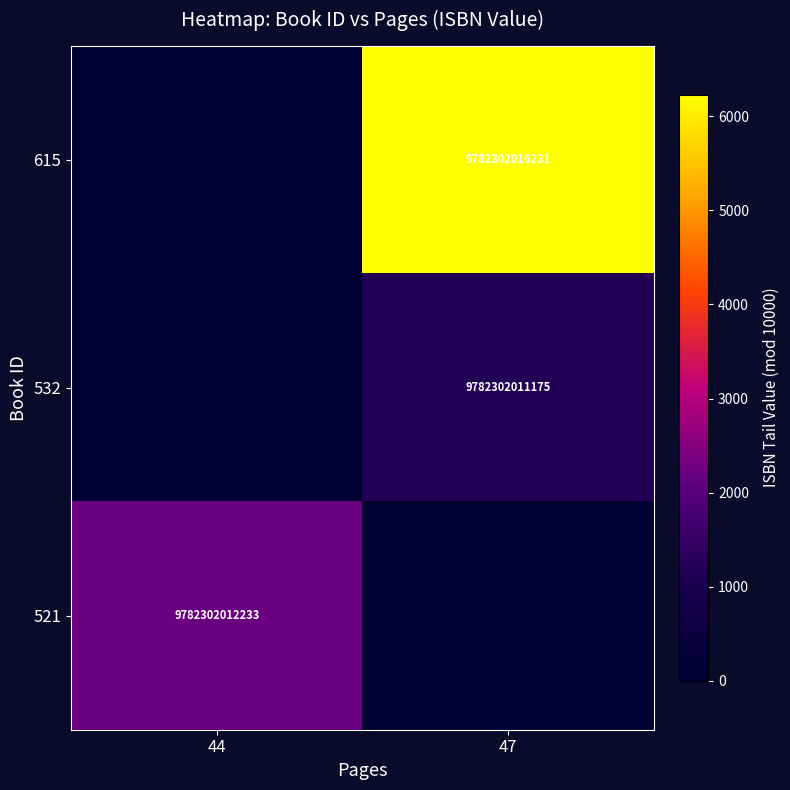

How many categories are shown in the chart?

2